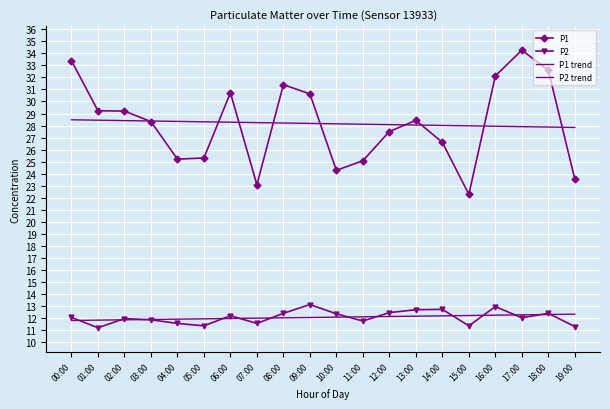

Reading left to right, what are all the values shown in this chart?

P1: 00:00=33.4	01:00=29.2	02:00=29.2	03:00=28.3	04:00=25.2	05:00=25.3	06:00=30.7	07:00=23.1	08:00=31.4	09:00=30.6	10:00=24.3	11:00=25.1	12:00=27.5	13:00=28.4	14:00=26.6	15:00=22.3	16:00=32.1	17:00=34.3	18:00=32.6	19:00=23.5
P2: 00:00=12.0	01:00=11.2	02:00=11.9	03:00=11.8	04:00=11.5	05:00=11.3	06:00=12.2	07:00=11.5	08:00=12.4	09:00=13.1	10:00=12.3	11:00=11.7	12:00=12.4	13:00=12.7	14:00=12.7	15:00=11.3	16:00=12.9	17:00=12.0	18:00=12.4	19:00=11.3
P1 trend: 00:00=28.5	01:00=28.4	02:00=28.4	03:00=28.4	04:00=28.3	05:00=28.3	06:00=28.3	07:00=28.2	08:00=28.2	09:00=28.2	10:00=28.1	11:00=28.1	12:00=28.1	13:00=28.0	14:00=28.0	15:00=28.0	16:00=27.9	17:00=27.9	18:00=27.9	19:00=27.8
P2 trend: 00:00=11.8	01:00=11.8	02:00=11.8	03:00=11.9	04:00=11.9	05:00=11.9	06:00=11.9	07:00=12.0	08:00=12.0	09:00=12.0	10:00=12.1	11:00=12.1	12:00=12.1	13:00=12.1	14:00=12.2	15:00=12.2	16:00=12.2	17:00=12.2	18:00=12.3	19:00=12.3